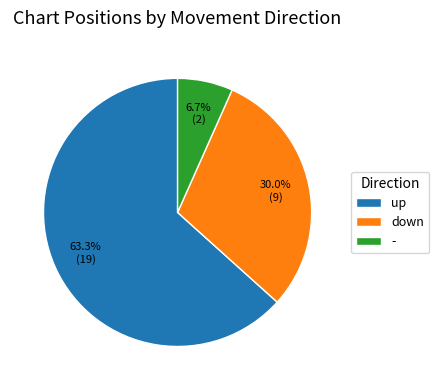

True or false: up accounts for 72% of the total.

False